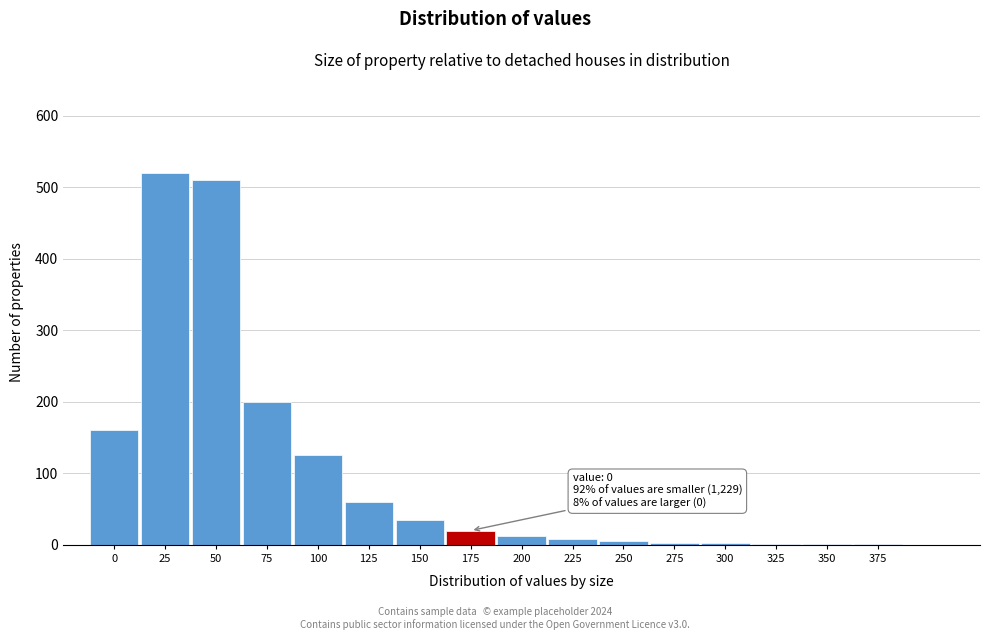

Approximately how many times larger is the value at 0 compared to 75?

0.8